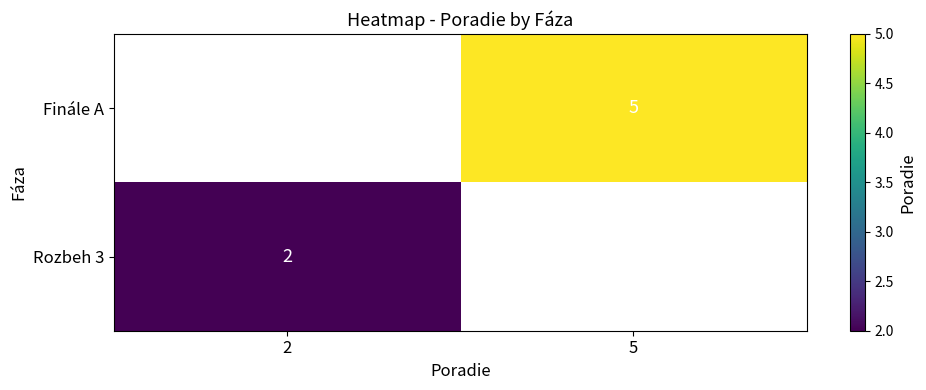

At which category does the chart reach its peak across all series?

5